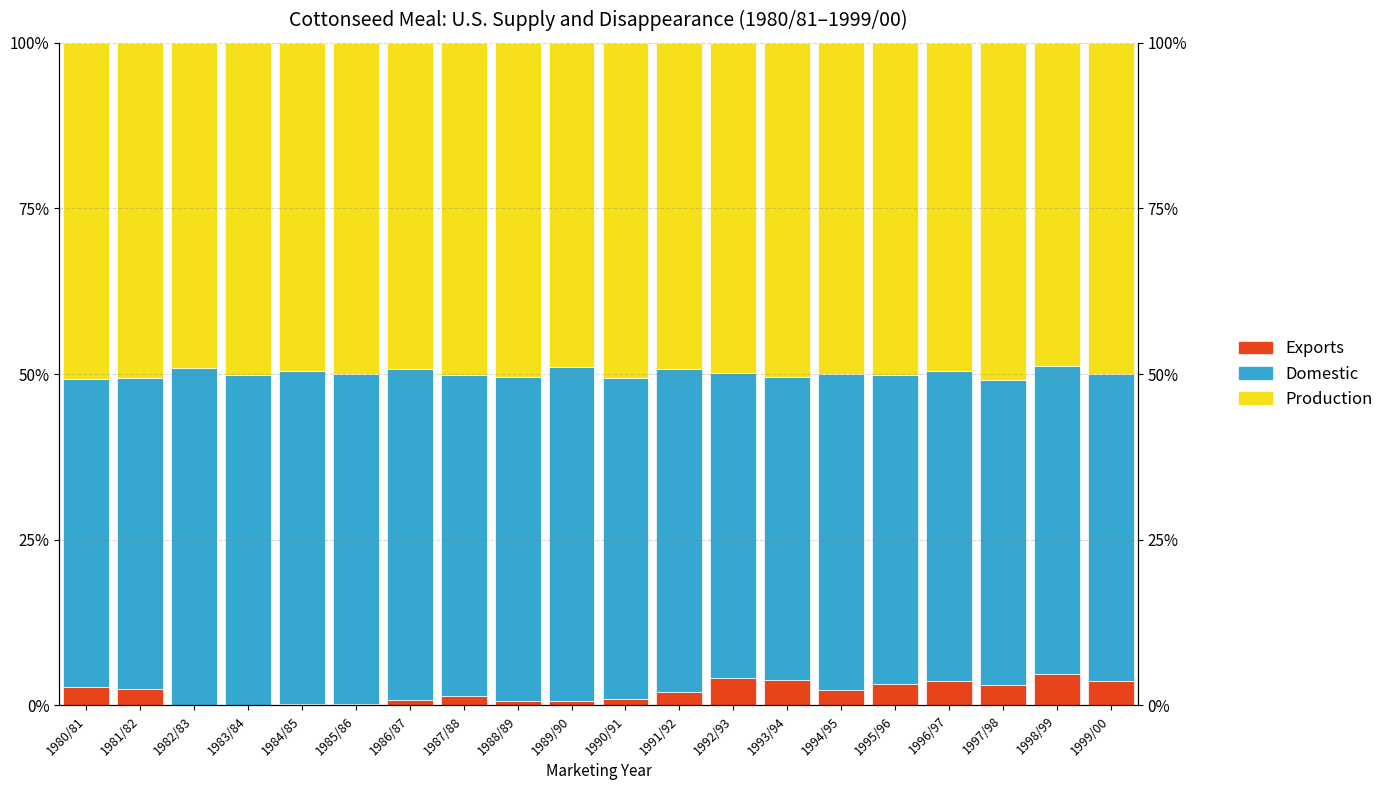

What is the difference between the second highest and second lowest values in the Domestic series?

4.5